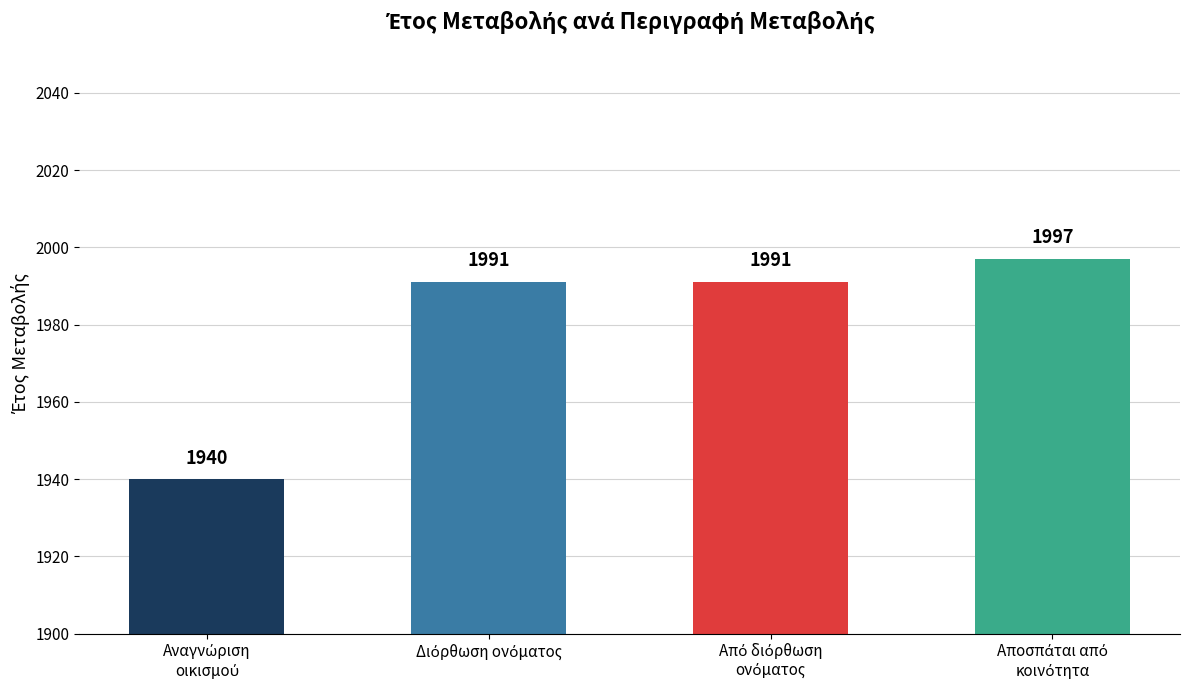

What is the difference between the maximum and minimum values?

57